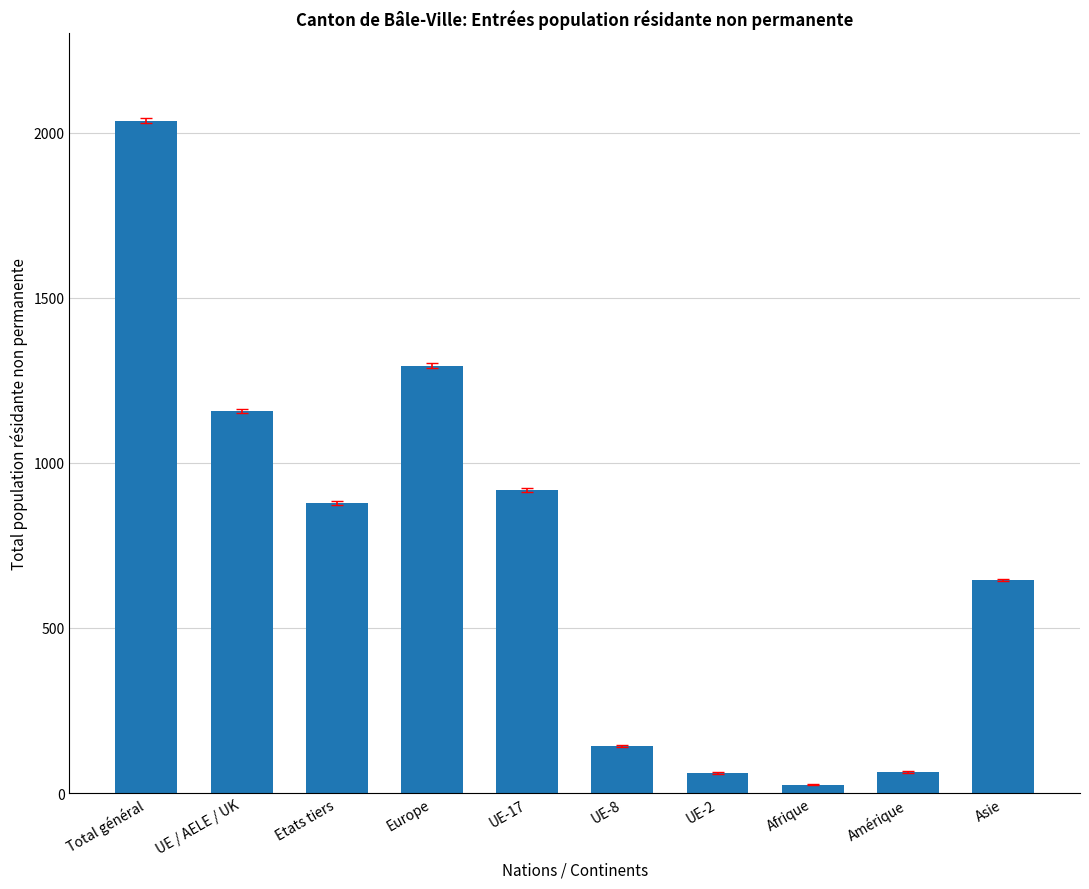

At which category does the chart reach its peak across all series?

Total général